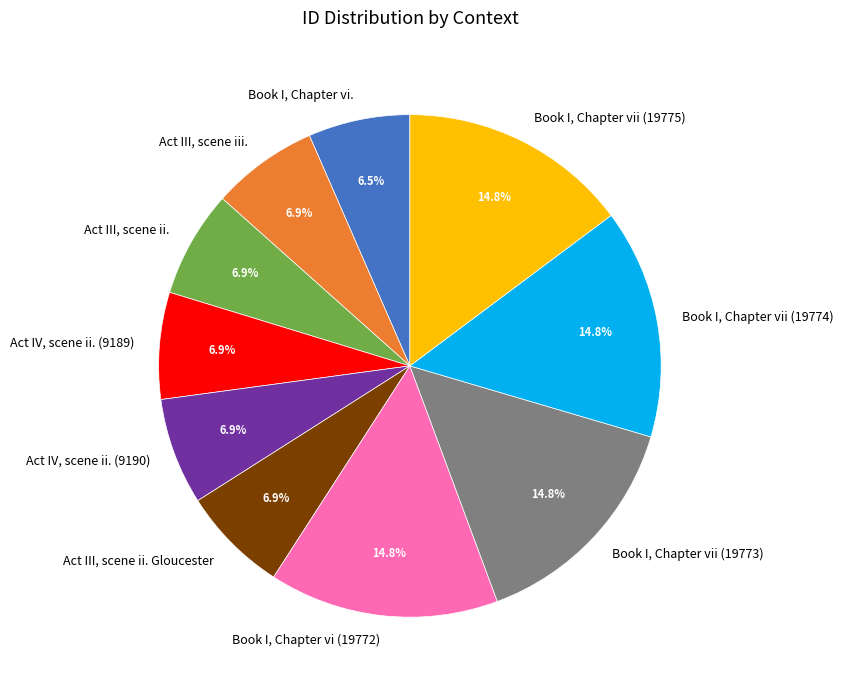

What percentage is the Act IV, scene ii. (9189) slice, to the nearest percent?

7%